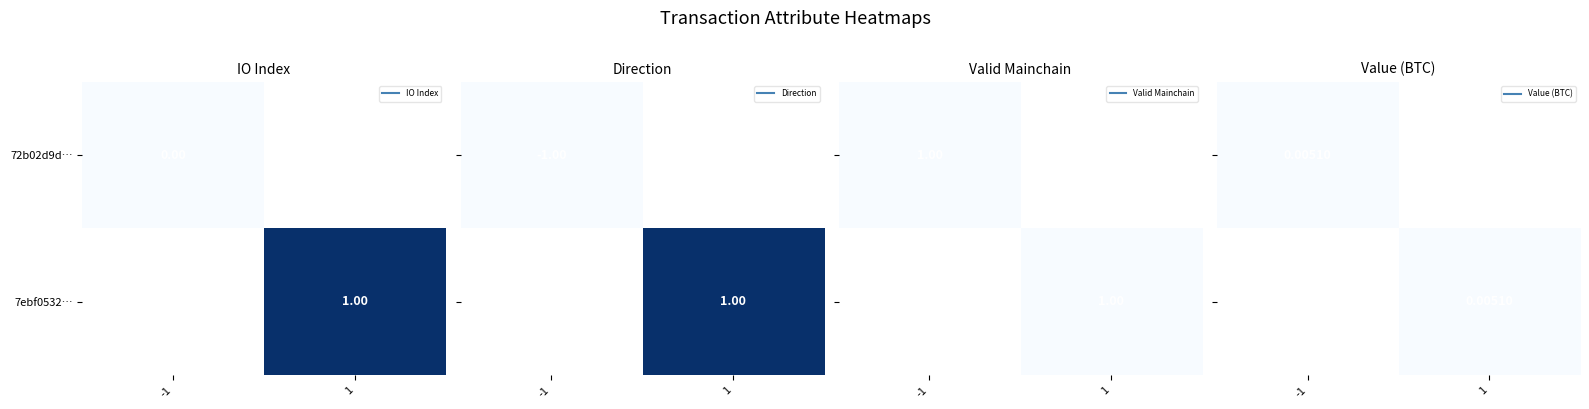

Reading left to right, transcribe all the data shown in this chart.

72b02d9dacd8d0bdab110f26373091efd1834c6: direction=-1.0	io_index=0.0	valid_mainchain=1.0	value=0.0
7ebf053266a0f98d9f2c8ca445a5f37d676d47a: direction=1.0	io_index=1.0	valid_mainchain=1.0	value=0.0